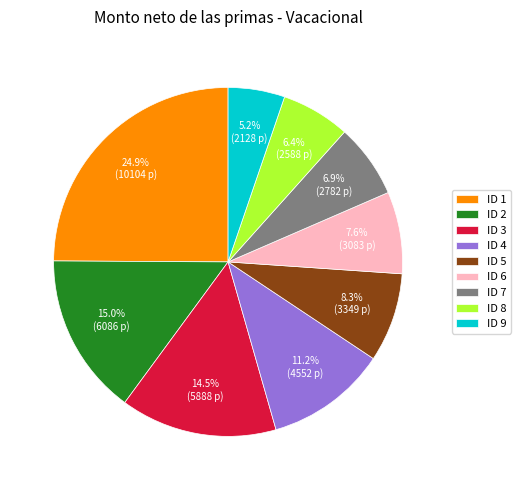

Between ID 7 and ID 3, which is larger?

ID 3